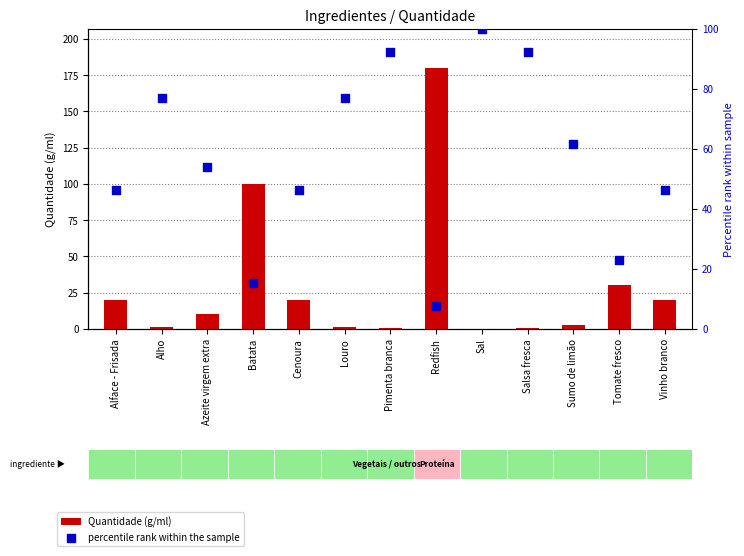

At which category is the sum across all series the highest?

Redfish